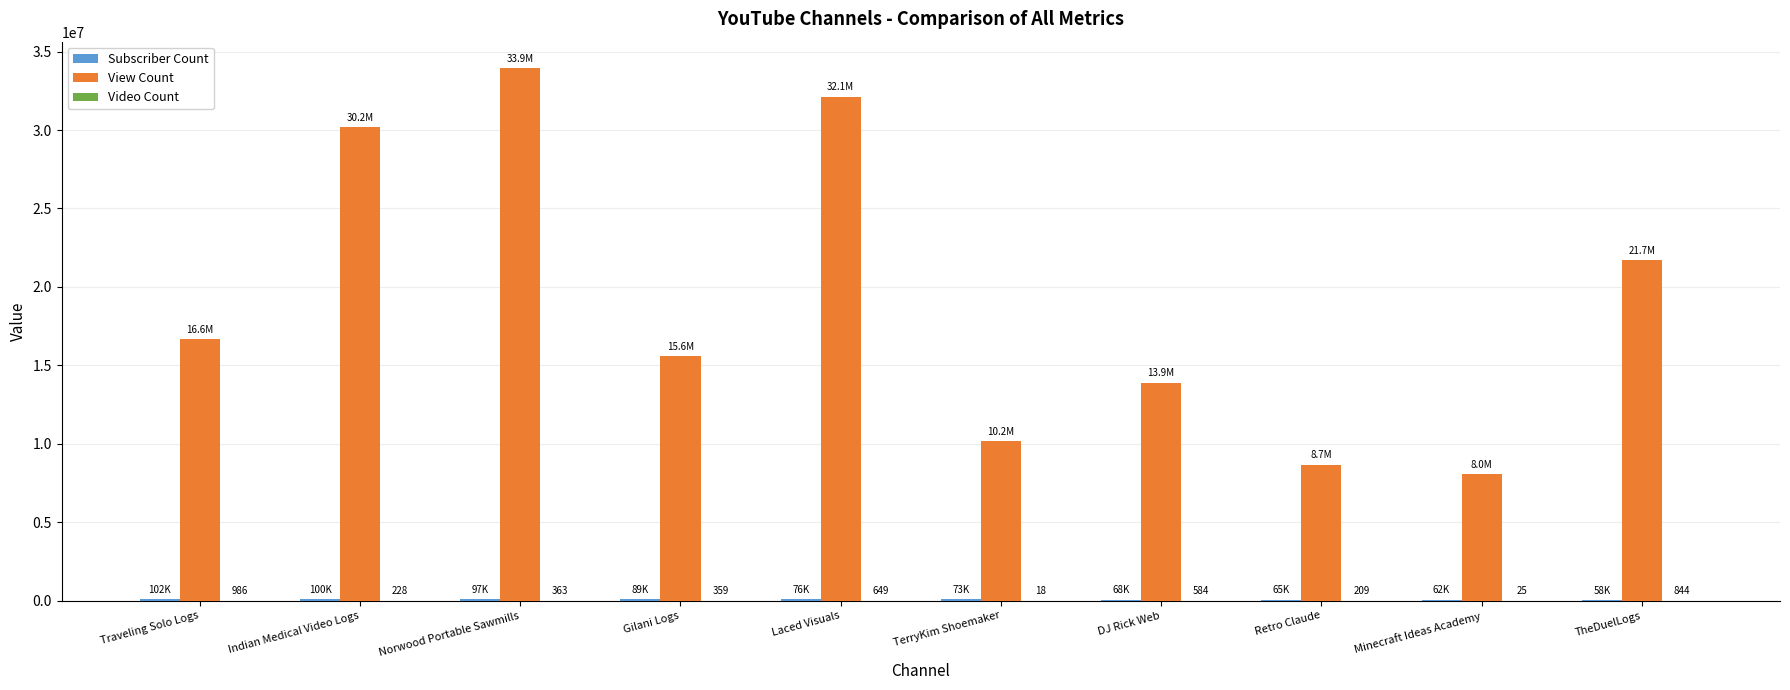

Which series has the largest total across all categories?

View Count